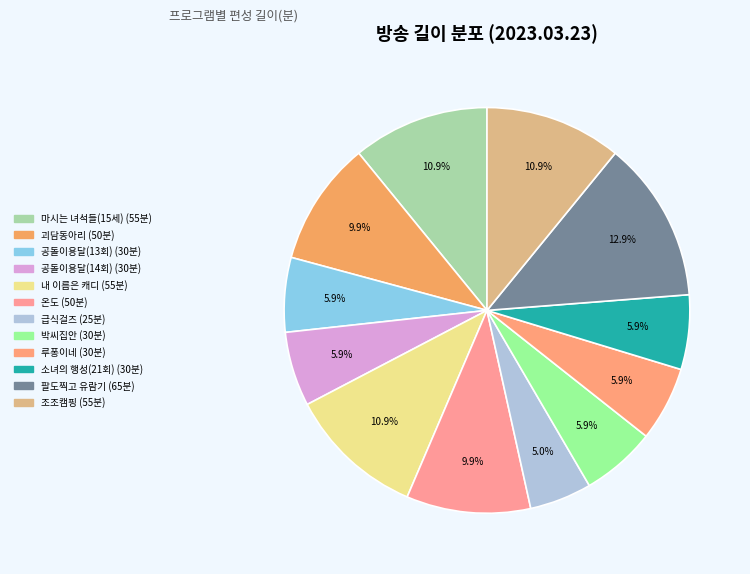

How many slices are in this pie chart?

12